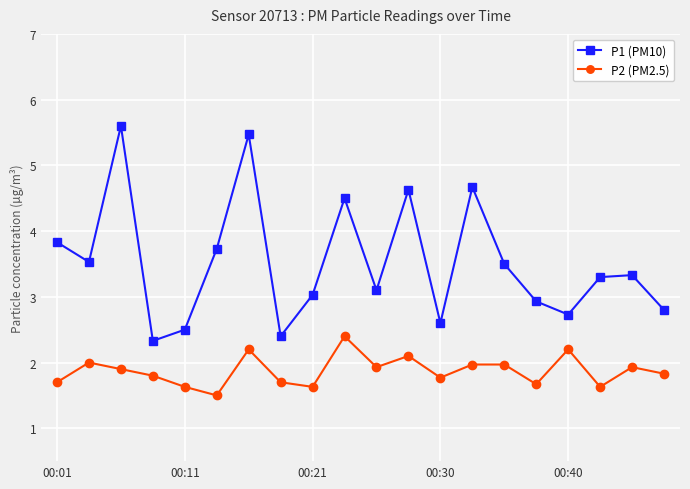

What is the maximum value for P1 (PM10)?

5.6